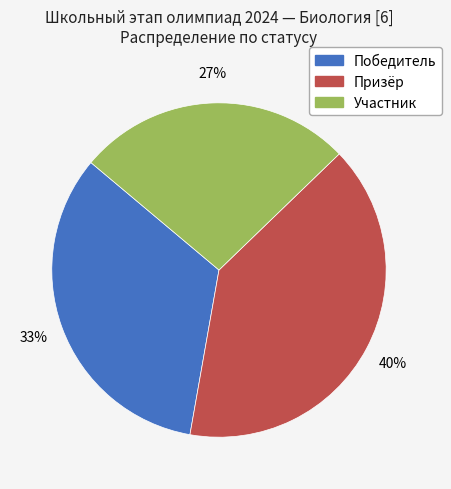

Is it true that Призёр is 40% of the pie?

True